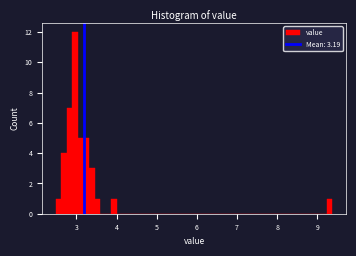

Read against the x-axis, roughly where is the centre of the tallest bar?

3.0